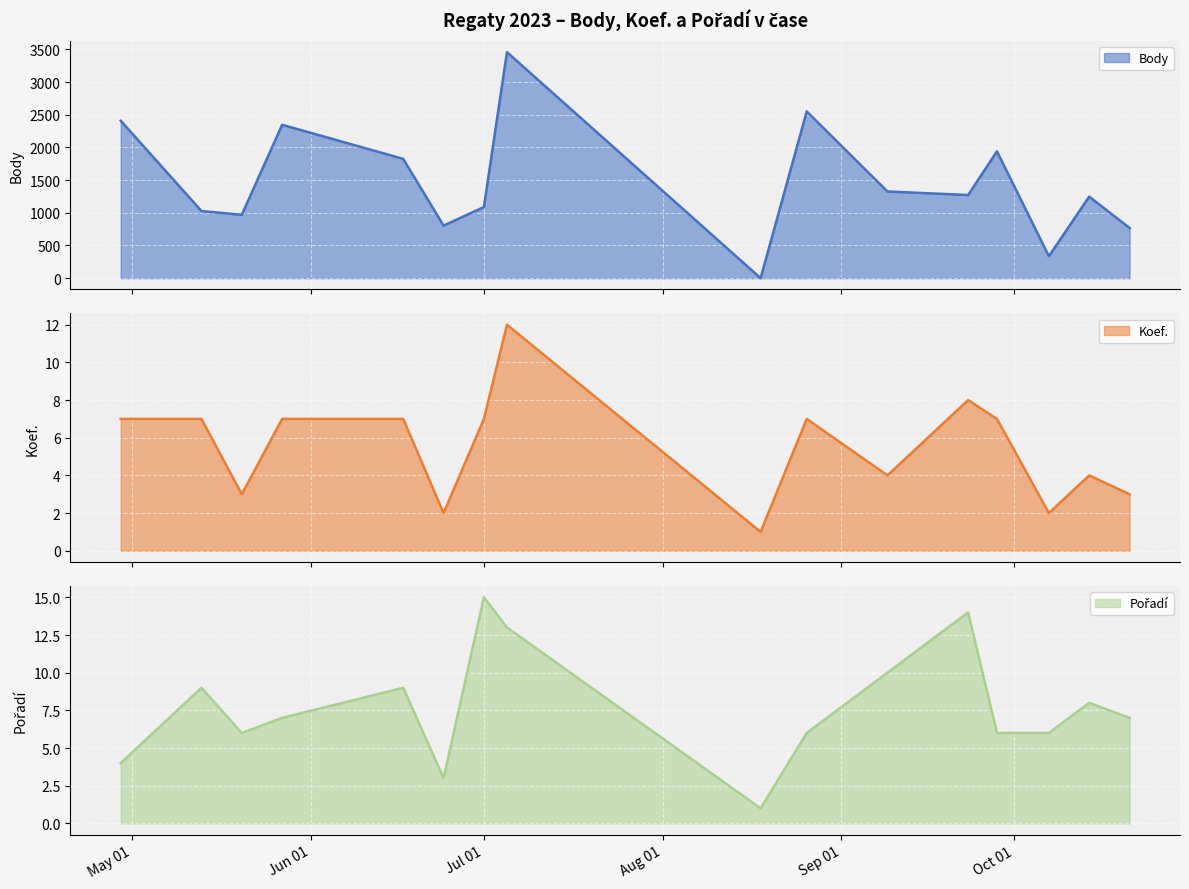

How many intersections are there between Koef. and Body?

2